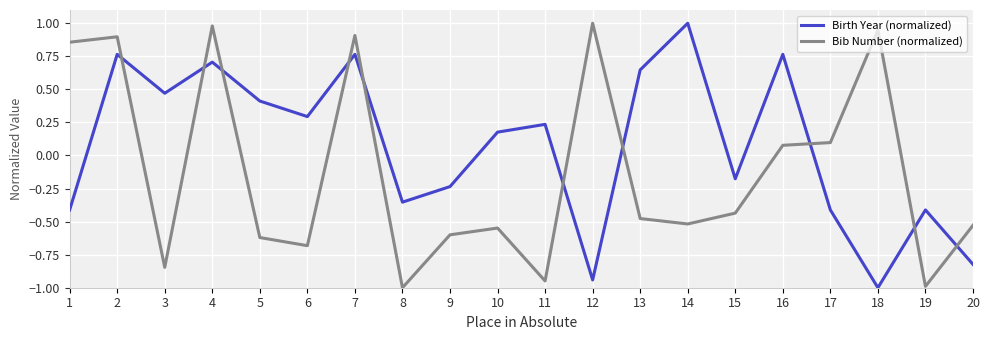

Where is the first local minimum for Bib Number (normalized)?

3